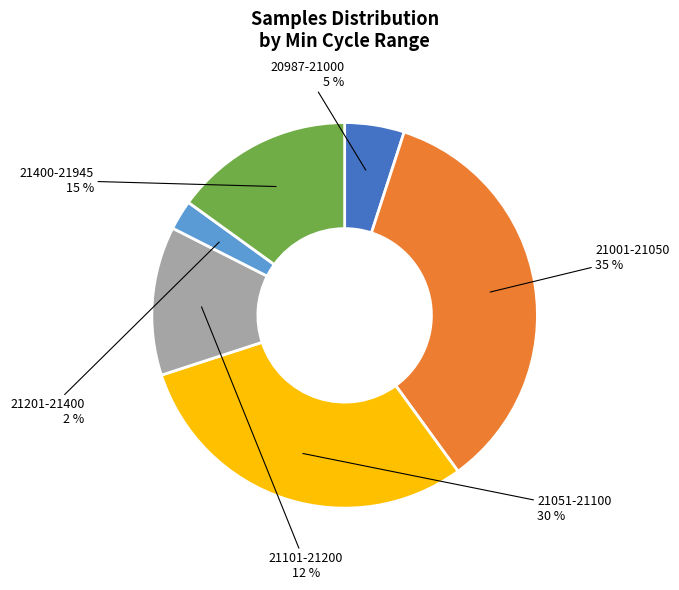

Is there any slice that represents more than half of the pie?

No